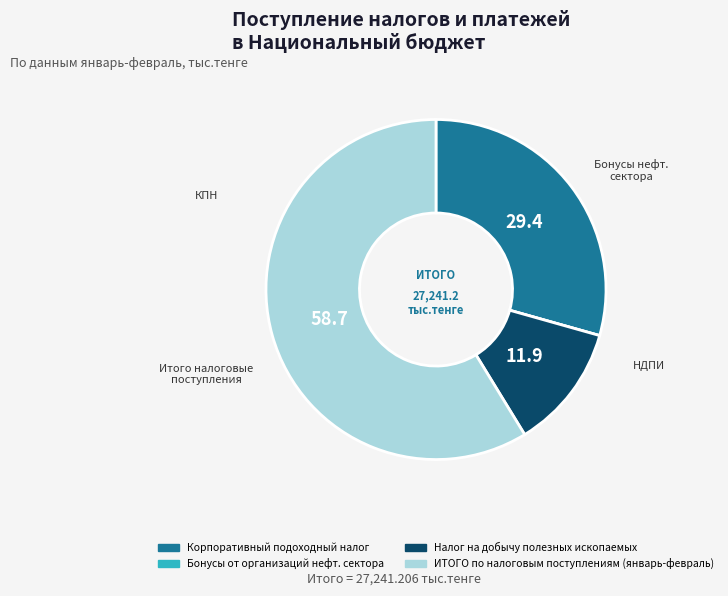

What is the largest slice in the pie chart?

ИТОГО по налоговым поступлениям (январь-февраль)